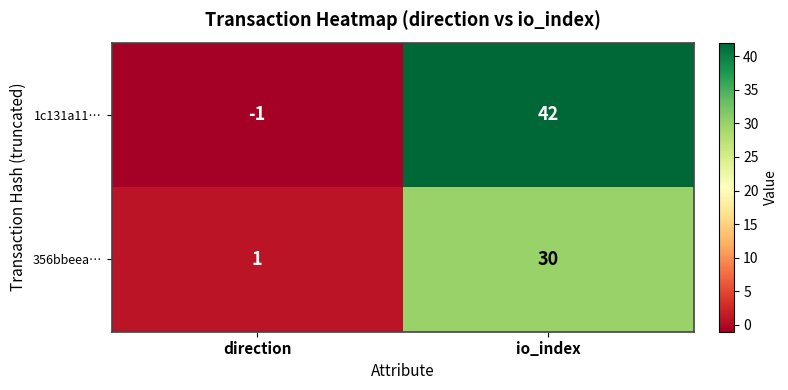

What is the sum of all 1c131a11… values?

41